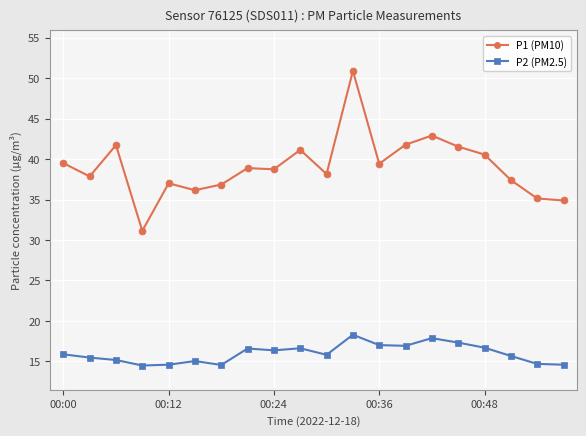

Which series has the largest total across all categories?

P1 (PM10)